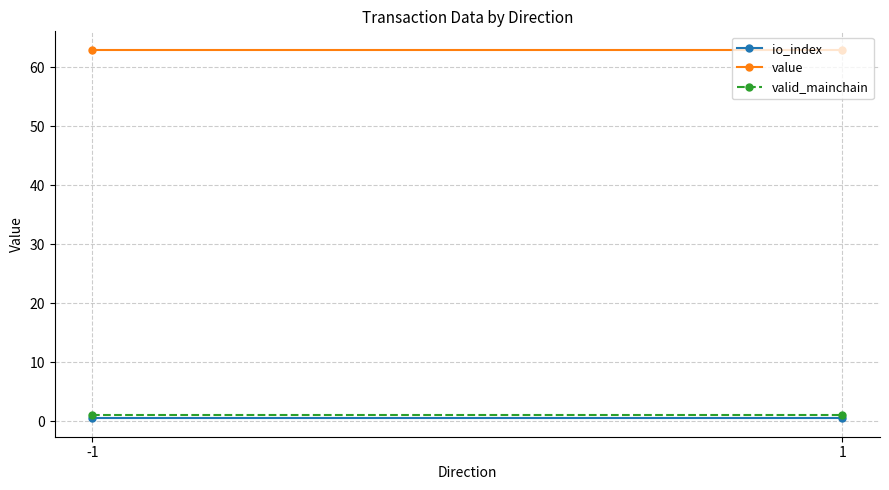

Reading left to right, list all the values displayed in this chart.

io_index: -1=0.5	1=0.5
value: -1=62.9	1=62.9
valid_mainchain: -1=1.0	1=1.0